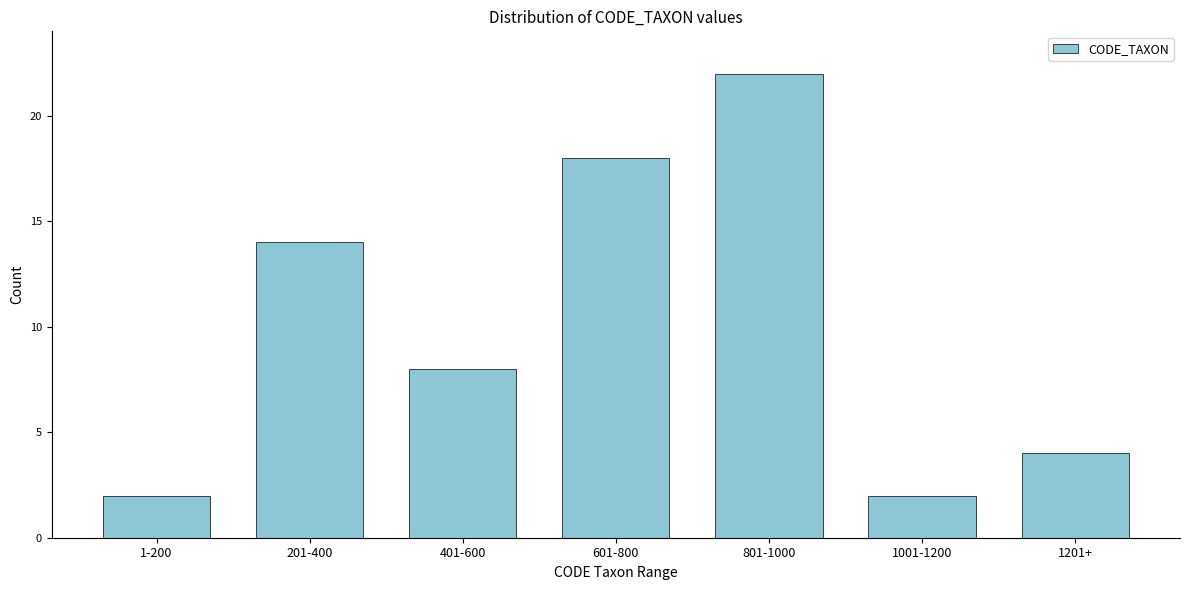

Reading left to right, extract all data points from this chart.

2	14	8	18	22	2	4